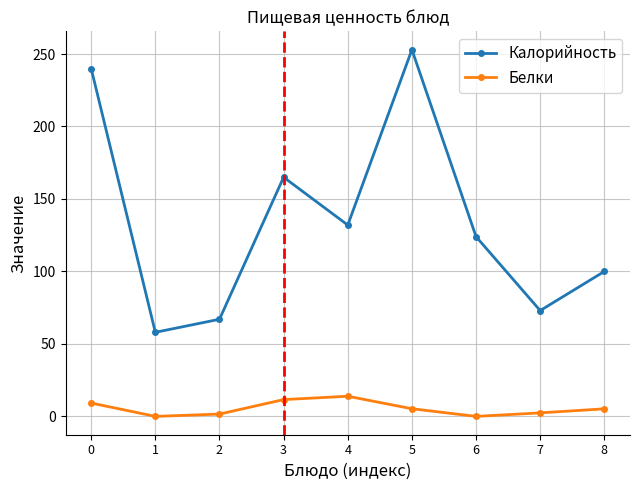

What is the greatest value displayed?

253.0